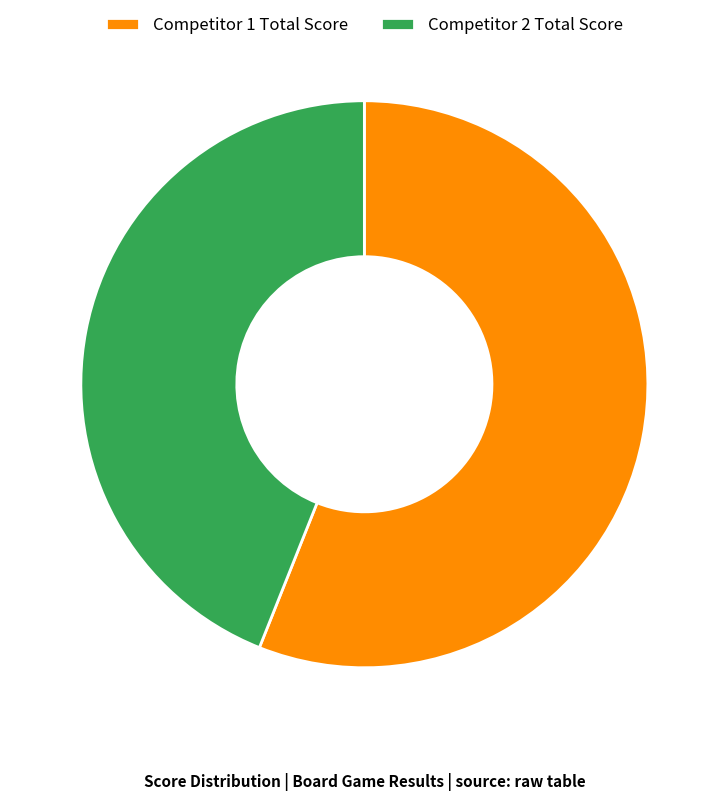

How many segments does this pie chart have?

2